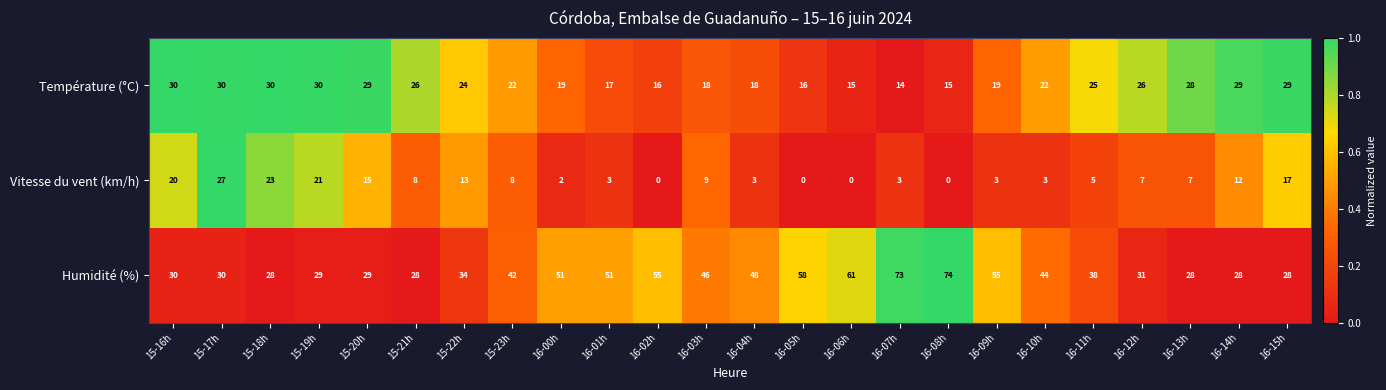

True or false: Vitesse du vent (km/h) has a value of 3 at 16-01h.

True